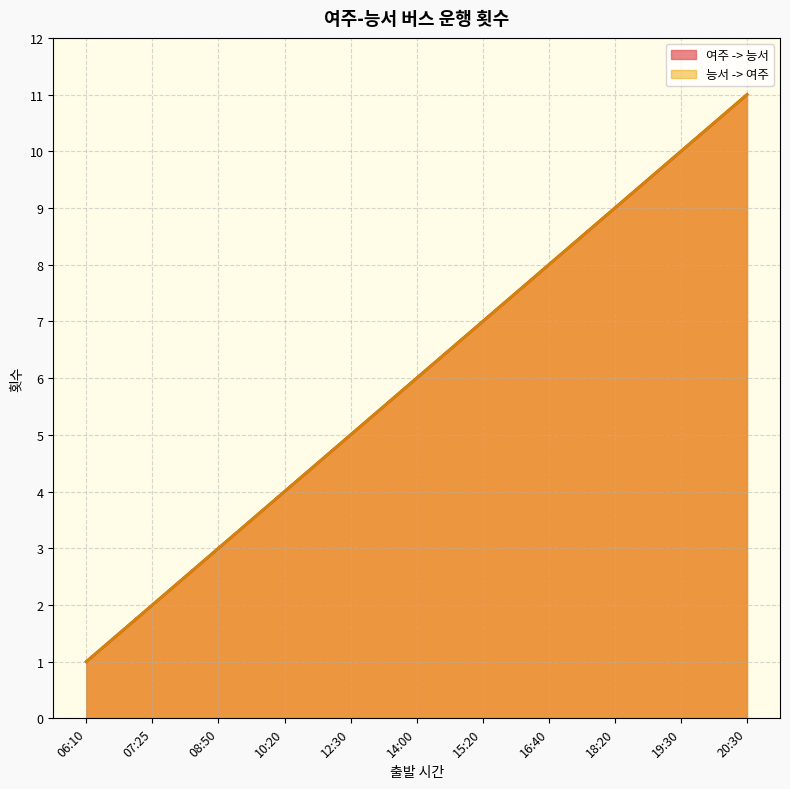

Between 07:25 and 18:20, which is larger?

18:20